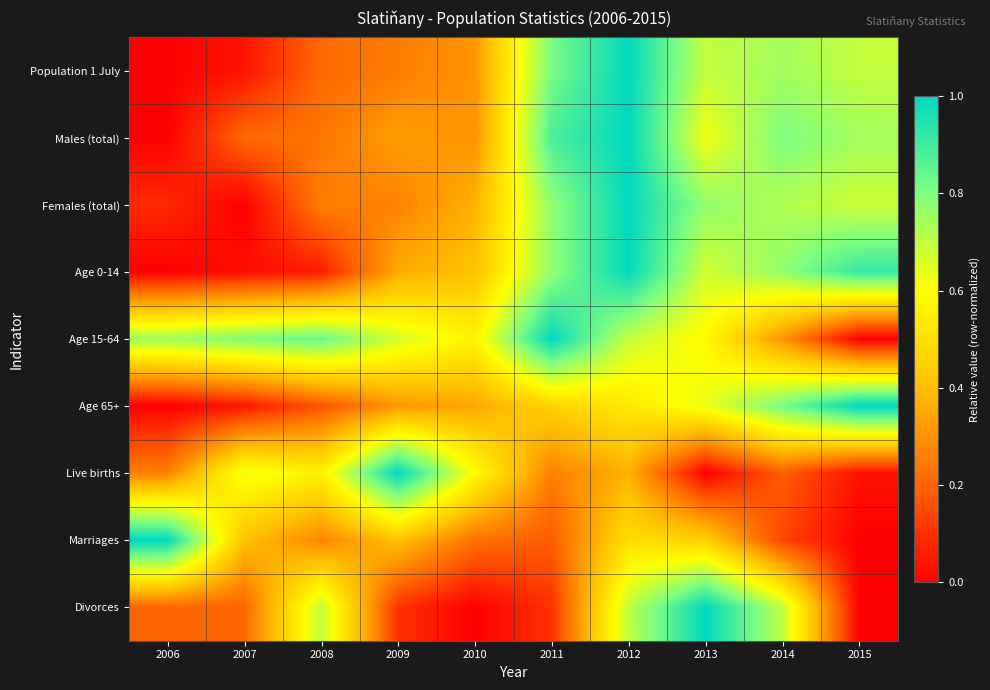

Reading left to right, transcribe all the data shown in this chart.

Population 1 July: 2006=0.0	2007=0.0	2008=0.2	2009=0.3	2010=0.3	2011=0.8	2012=1.0	2013=0.7	2014=0.7	2015=0.7
Males (total): 2006=0.0	2007=0.2	2008=0.2	2009=0.3	2010=0.3	2011=0.9	2012=1.0	2013=0.6	2014=0.8	2015=0.7
Females (total): 2006=0.1	2007=0.0	2008=0.3	2009=0.3	2010=0.4	2011=0.8	2012=1.0	2013=0.8	2014=0.7	2015=0.7
Age 0-14: 2006=0.0	2007=0.0	2008=0.1	2009=0.4	2010=0.4	2011=0.8	2012=1.0	2013=0.7	2014=0.8	2015=0.9
Age 15-64: 2006=0.7	2007=0.8	2008=0.8	2009=0.7	2010=0.6	2011=1.0	2012=0.7	2013=0.6	2014=0.3	2015=0.0
Age 65+: 2006=0.0	2007=0.0	2008=0.2	2009=0.3	2010=0.3	2011=0.5	2012=0.5	2013=0.6	2014=0.8	2015=1.0
Live births: 2006=0.3	2007=0.6	2008=0.6	2009=1.0	2010=0.6	2011=0.3	2012=0.4	2013=0.0	2014=0.2	2015=0.0
Marriages: 2006=1.0	2007=0.4	2008=0.3	2009=0.4	2010=0.2	2011=0.2	2012=0.5	2013=0.5	2014=0.1	2015=0.0
Divorces: 2006=0.2	2007=0.2	2008=0.7	2009=0.1	2010=0.0	2011=0.1	2012=0.7	2013=1.0	2014=0.7	2015=0.0